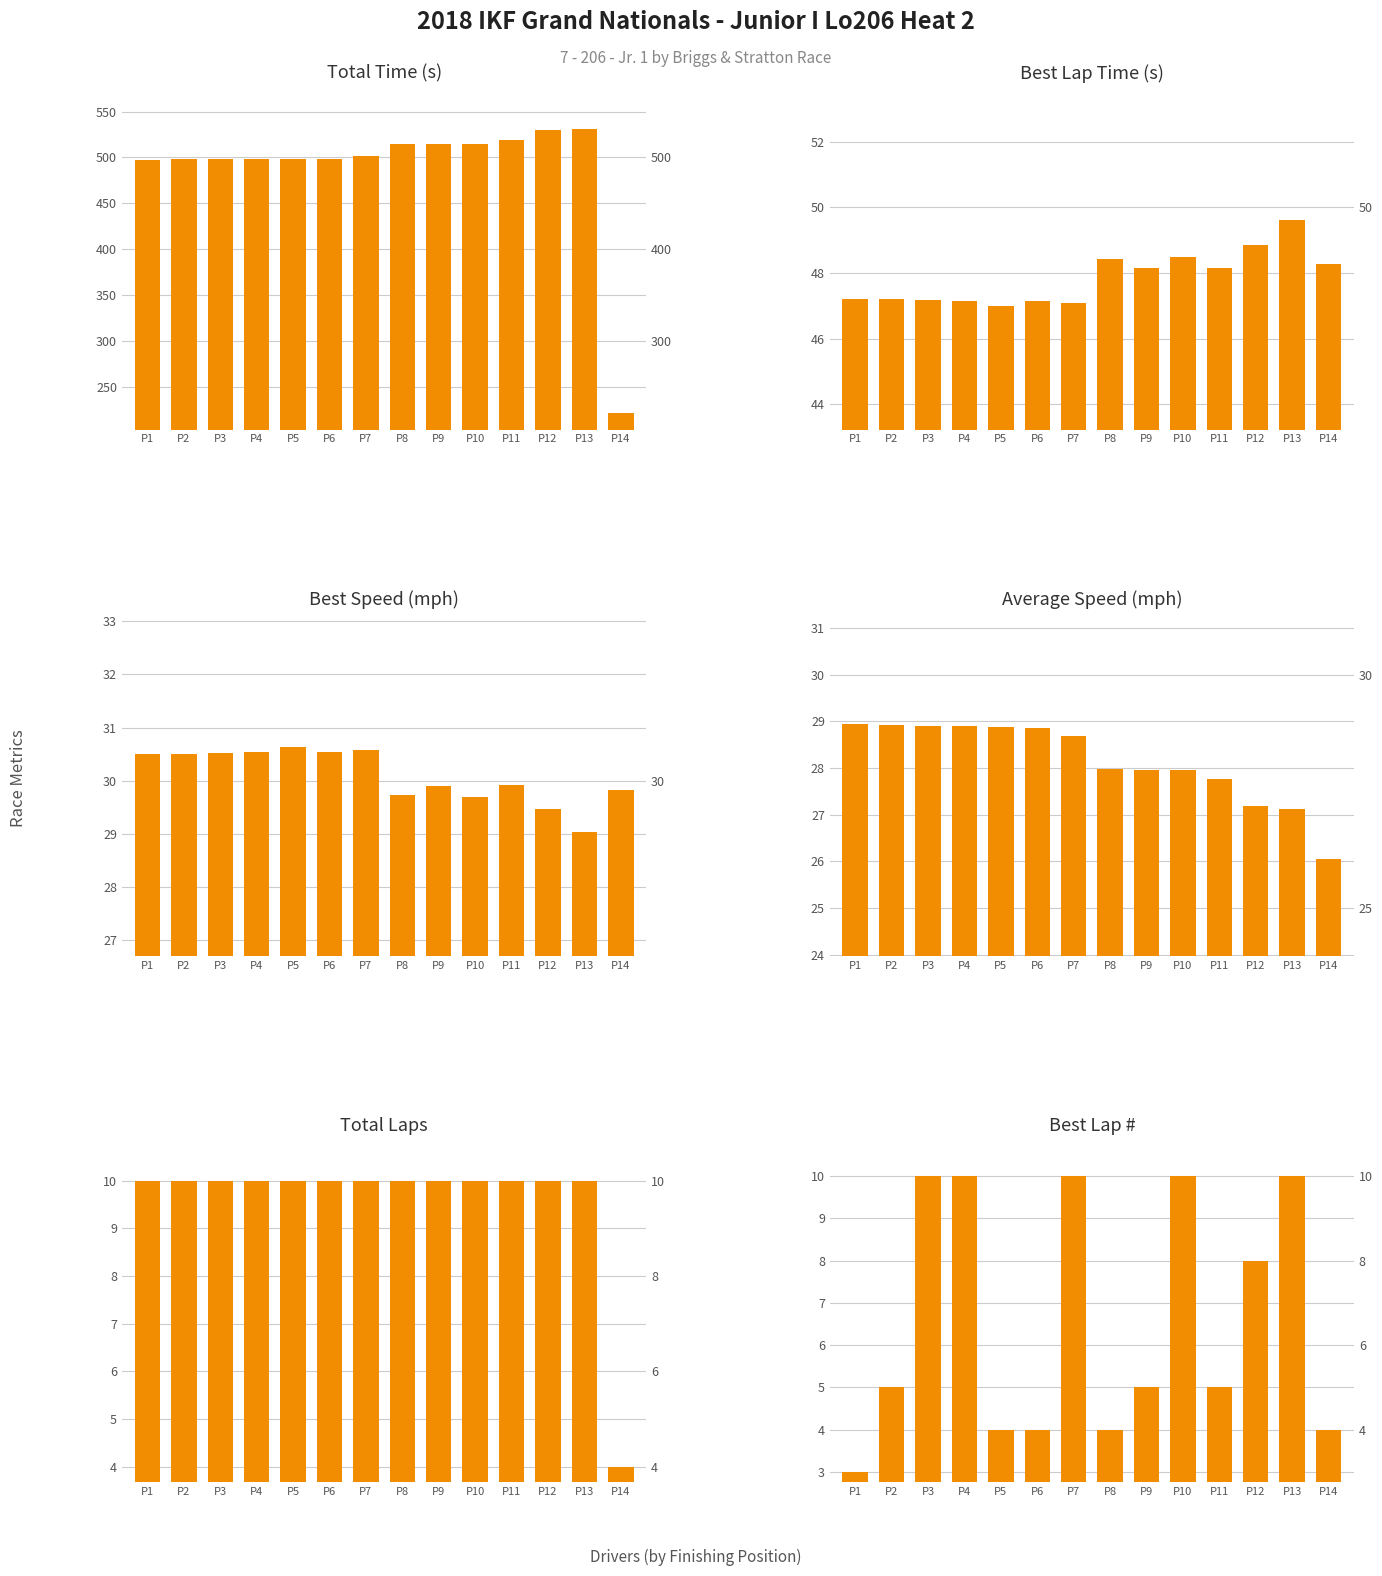

Read the Best Speed (mph) value at P5.

30.6